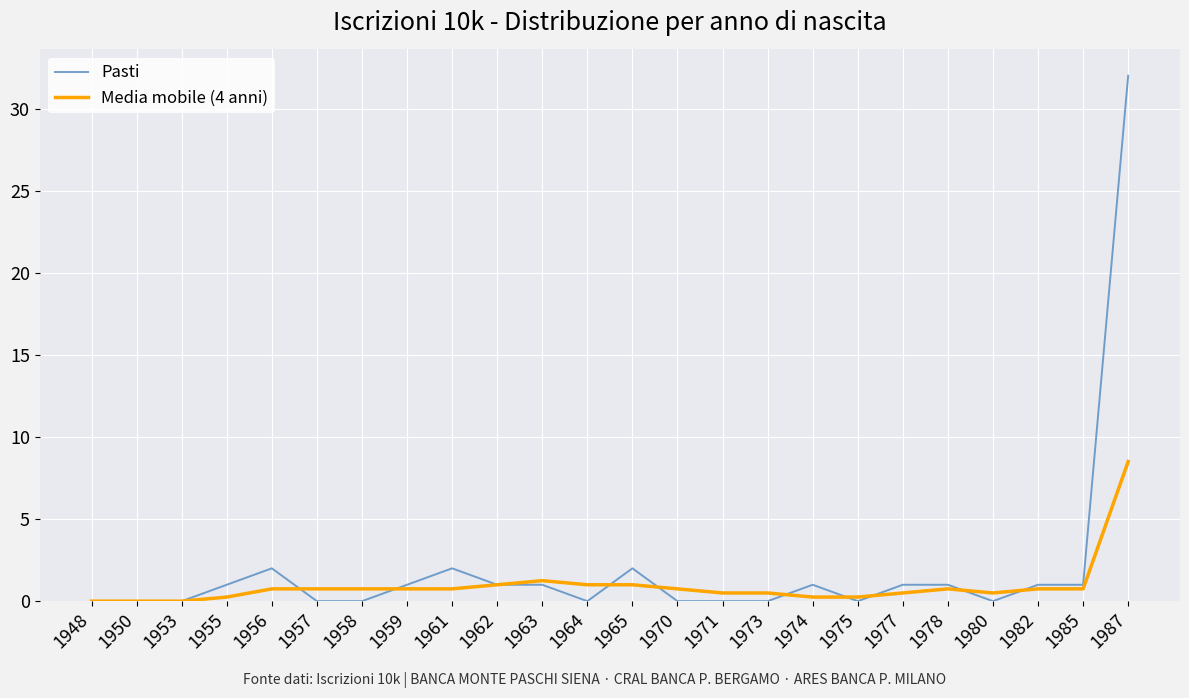

Which series ends up on top after the final intersection of Media mobile (4 anni) and Pasti?

Pasti